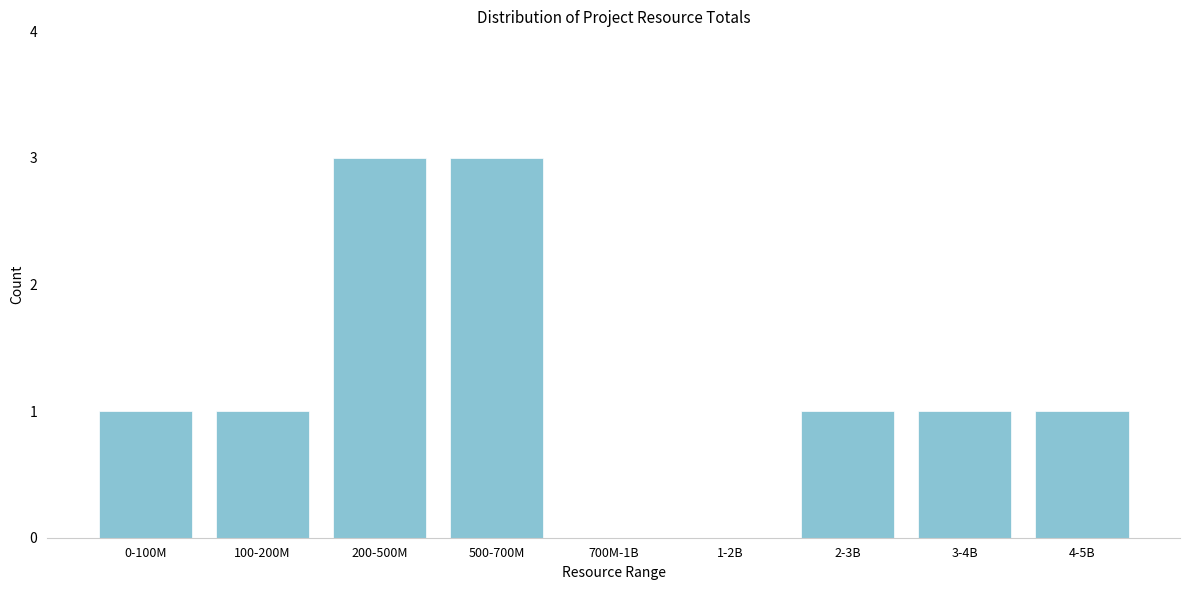

Reading left to right, transcribe all the data shown in this chart.

0-100M=1	100-200M=1	200-500M=3	500-700M=3	700M-1B=0	1-2B=0	2-3B=1	3-4B=1	4-5B=1